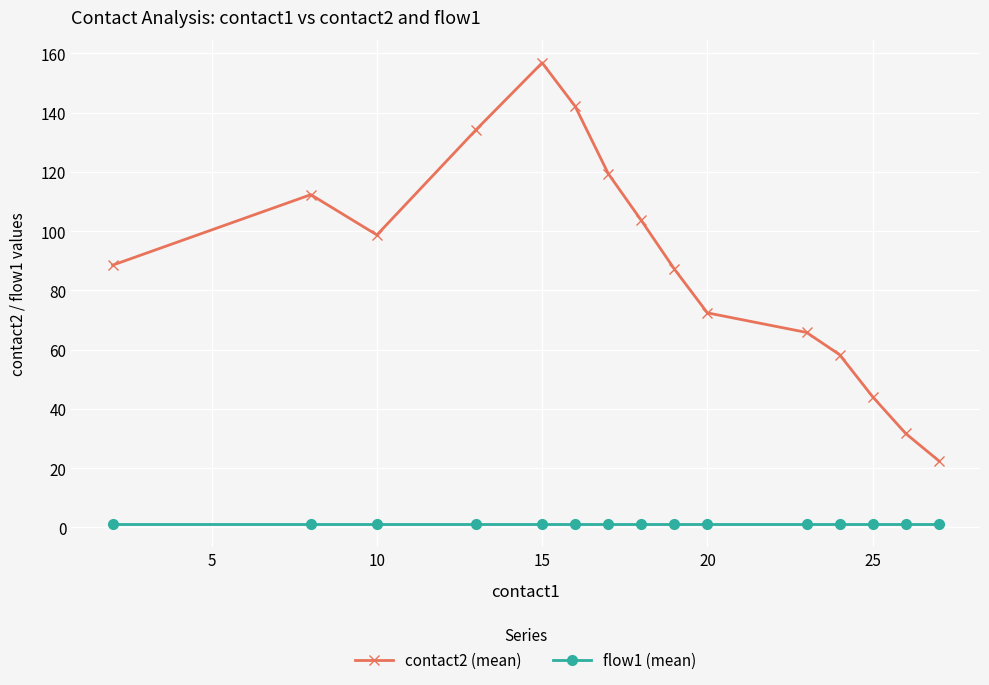

Rank the series by their average value, from highest to lowest.

contact2 (mean), flow1 (mean)